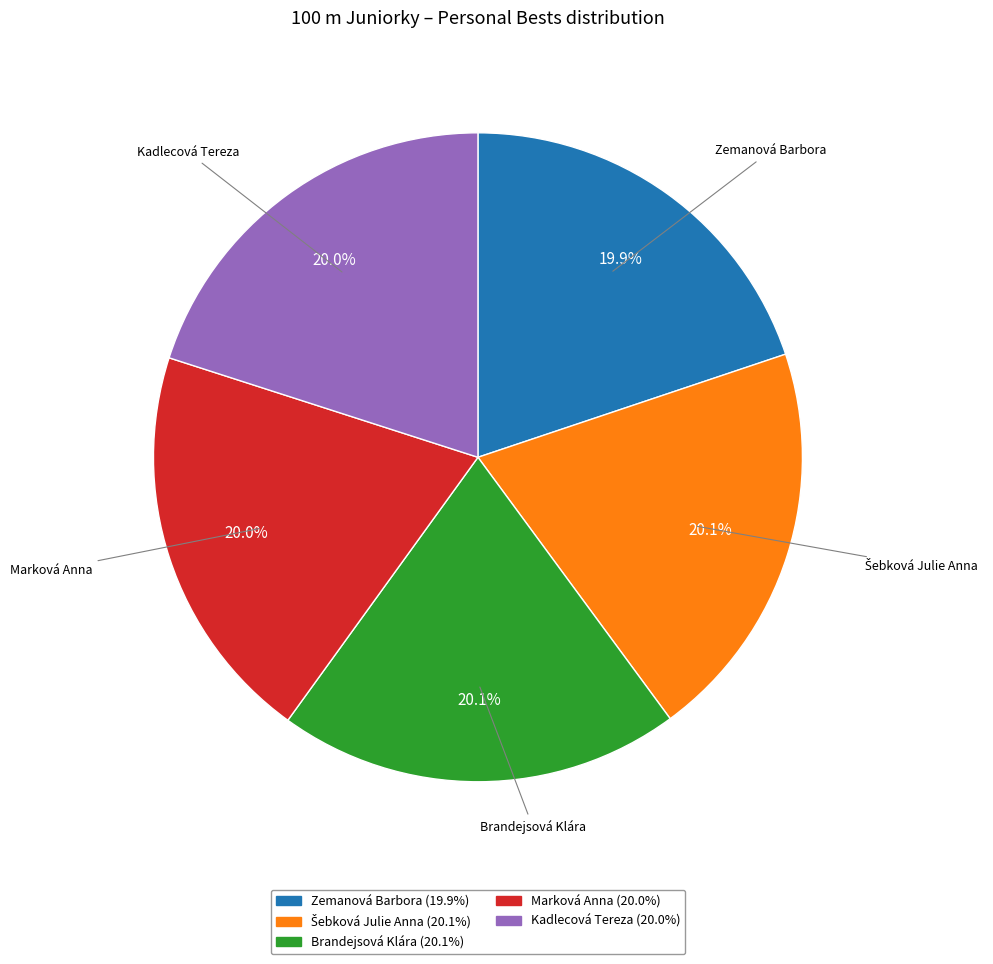

How many slices are in this pie chart?

5